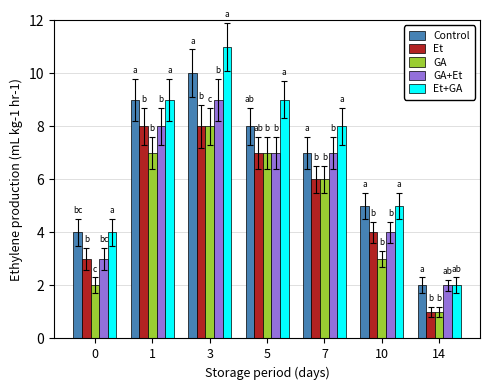

List the series in order of their overall mean, highest first.

Et+GA, Control, GA+Et, Et, GA